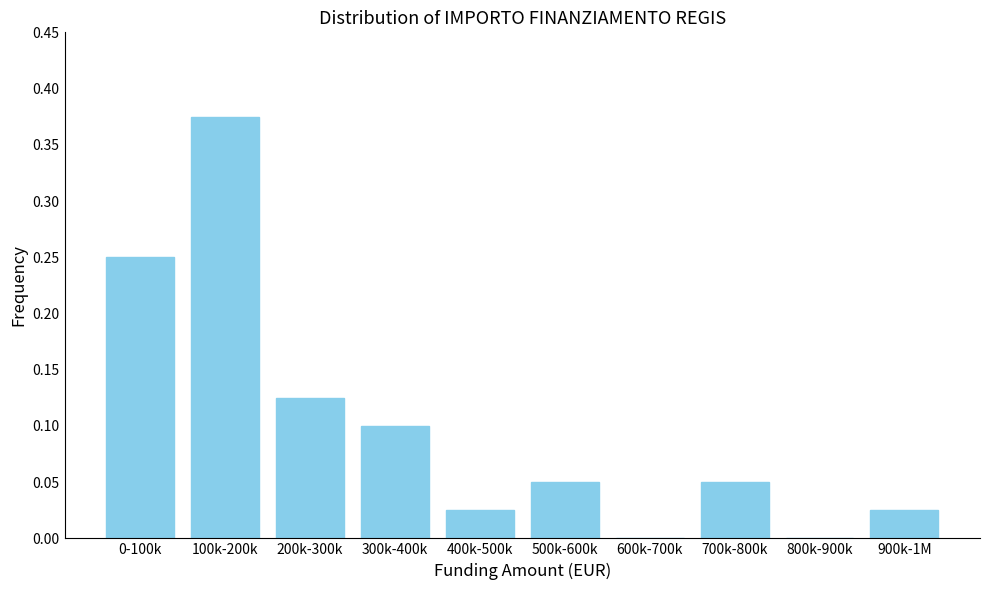

The chart shows a value of 0.0 at 200k-300k. True or false?

False